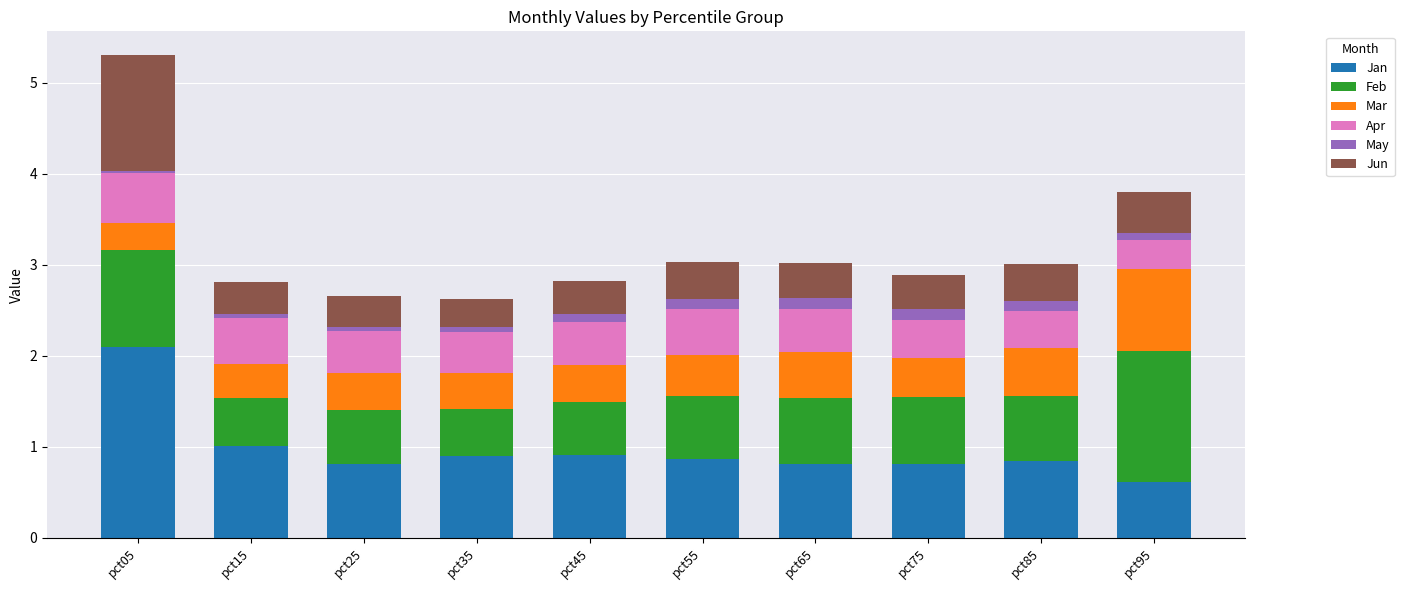

The value of Jan at pct15 is 0.5. True or false?

False